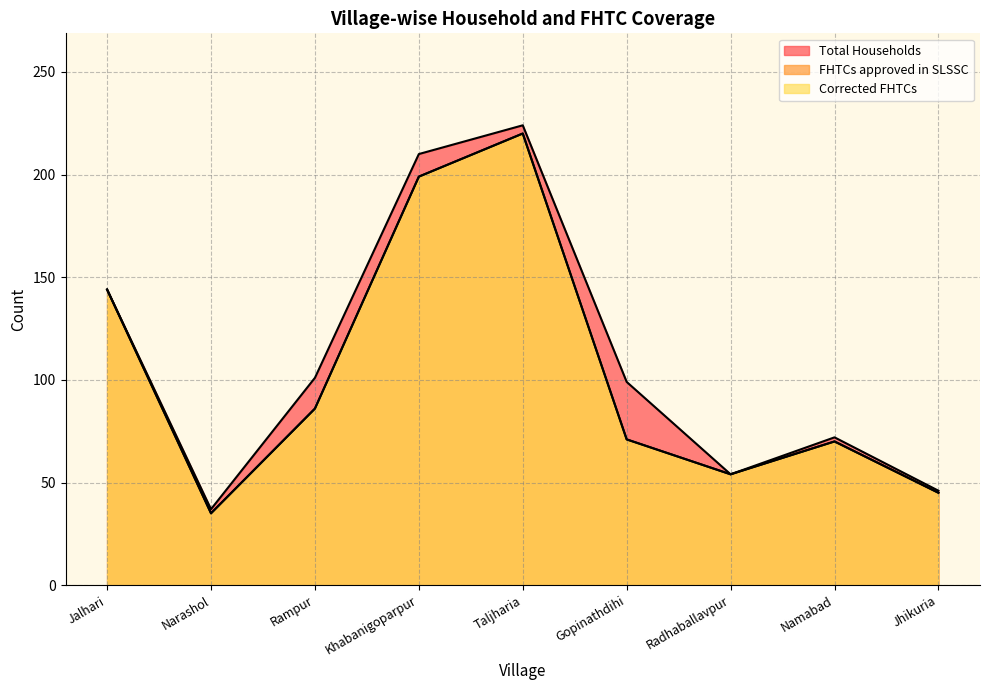

Which has a higher value, Gopinathdihi or Taljharia?

Taljharia